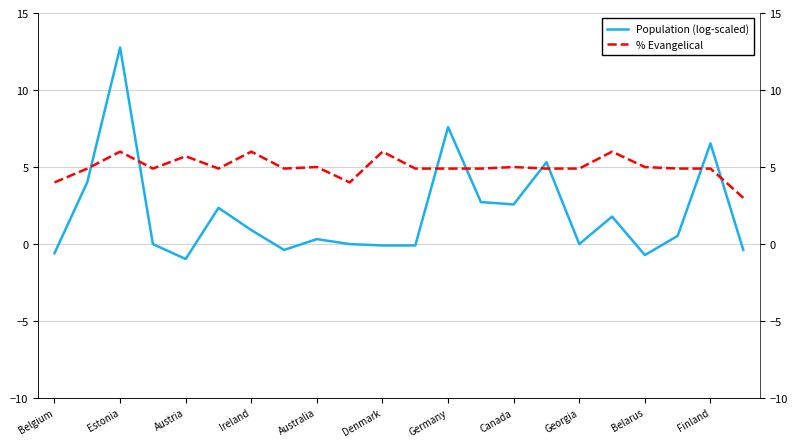

Does the chart have visible grid lines?

Yes